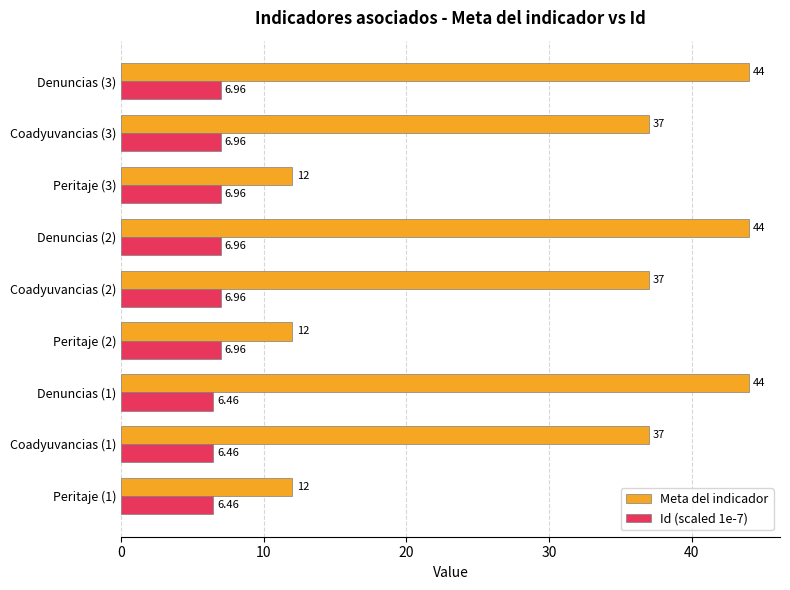

List the series in order of their overall mean, highest first.

Meta del indicador, Id (scaled 1e-7)